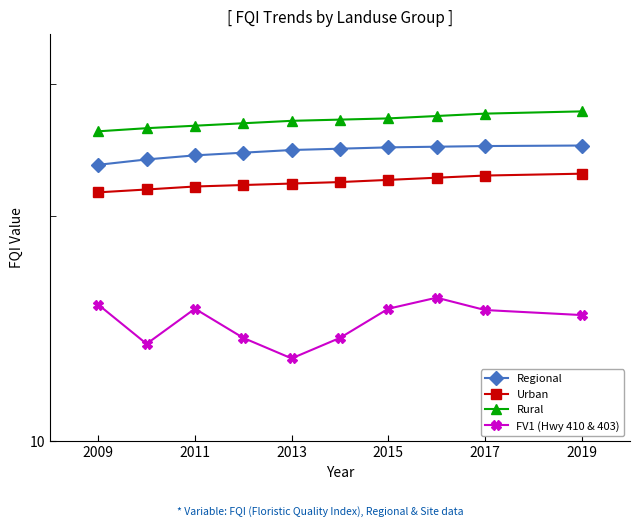

How many data points does each series have?

10